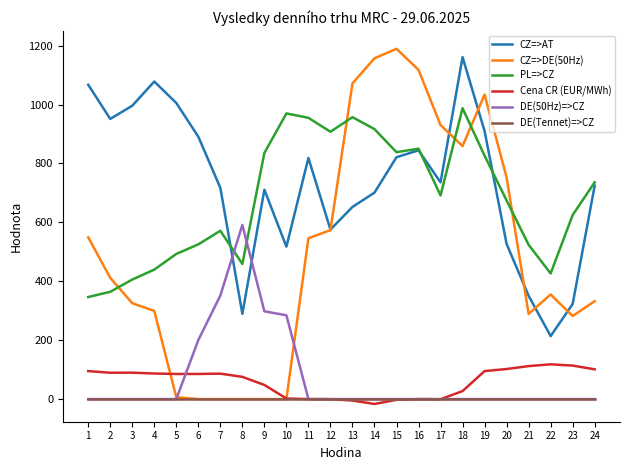

Which series has the largest range (max minus min)?

CZ=>DE(50Hz)